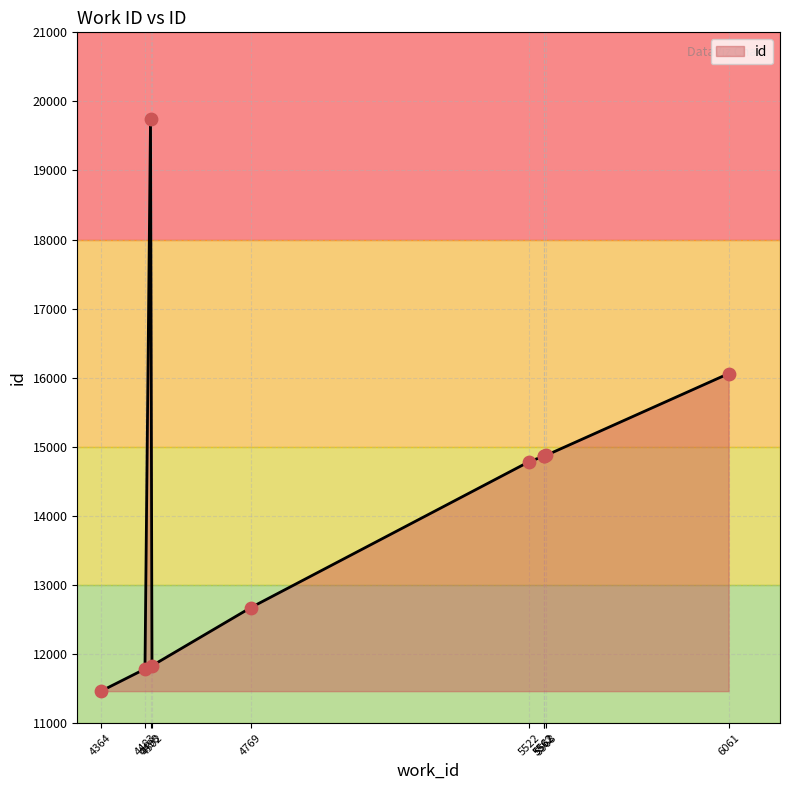

Approximately how many times larger is the value at 4769 compared to 4483?

1.1